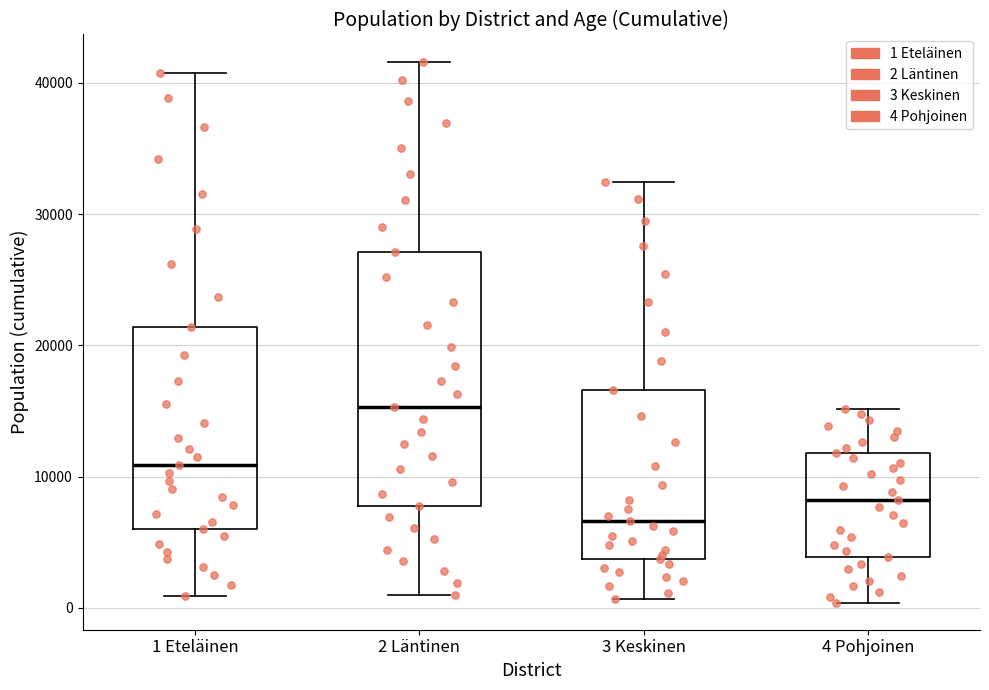

Reading left to right, transcribe this box plot: for each box, give where its median line is, the range the box spans, and where its two whiskers end, as read against the y-axis. The values are not printed on the chart, so give them approximately, as read against the axis.

1 Eteläinen: median 11000, box 6000 to 21000, whiskers 1000 to 41000
2 Läntinen: median 15000, box 8000 to 27000, whiskers 1000 to 42000
3 Keskinen: median 7000, box 4000 to 17000, whiskers 1000 to 32000
4 Pohjoinen: median 8000, box 4000 to 12000, whiskers 0 to 15000